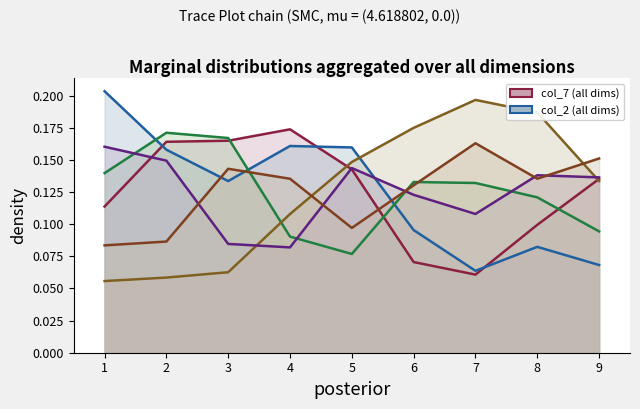

Which series has the largest total across all categories?

col_7 line